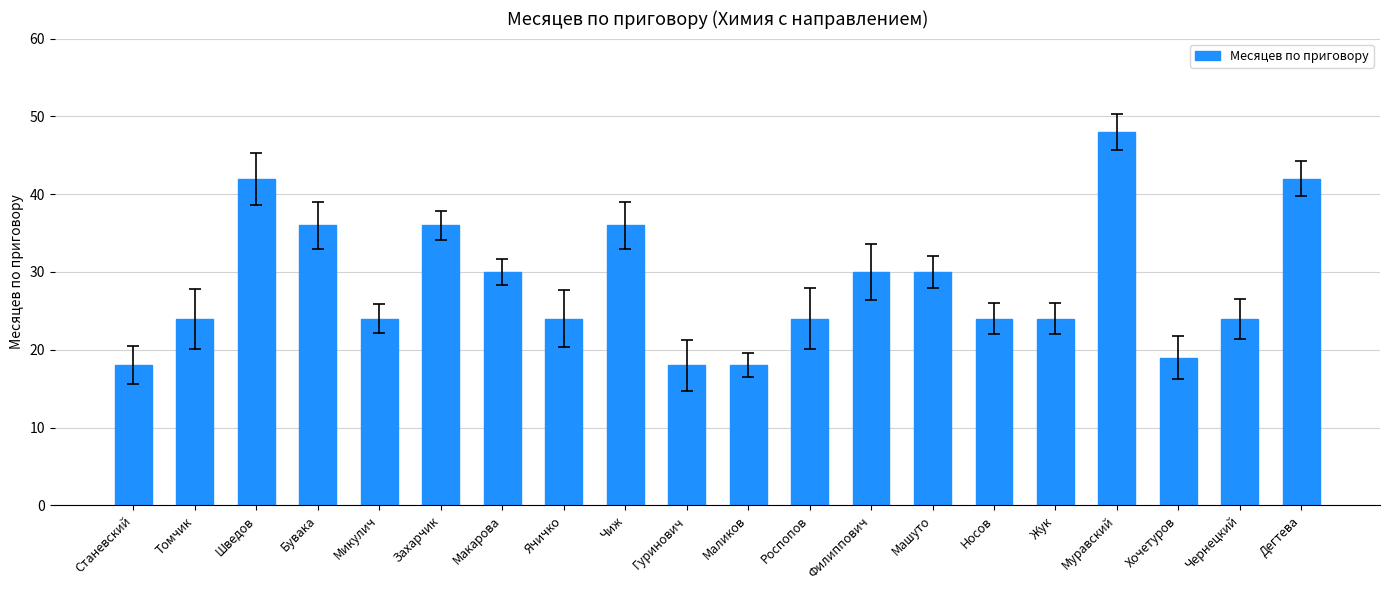

The chart shows a value of 24 at Жук. True or false?

True